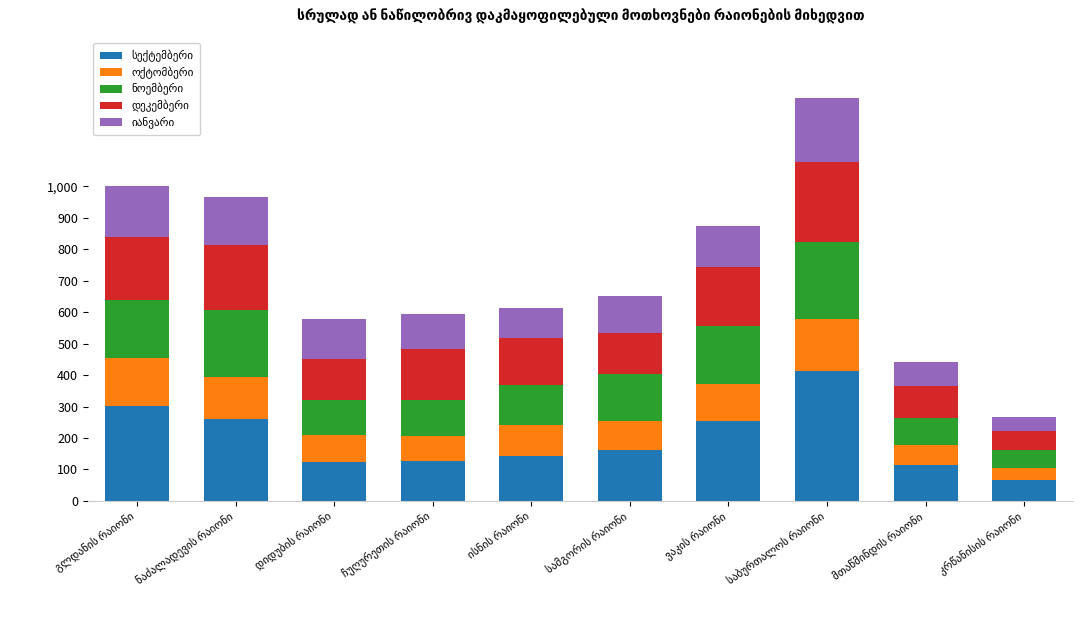

What is the label of the 3rd bar from the right?

საბურთალოს რაიონი